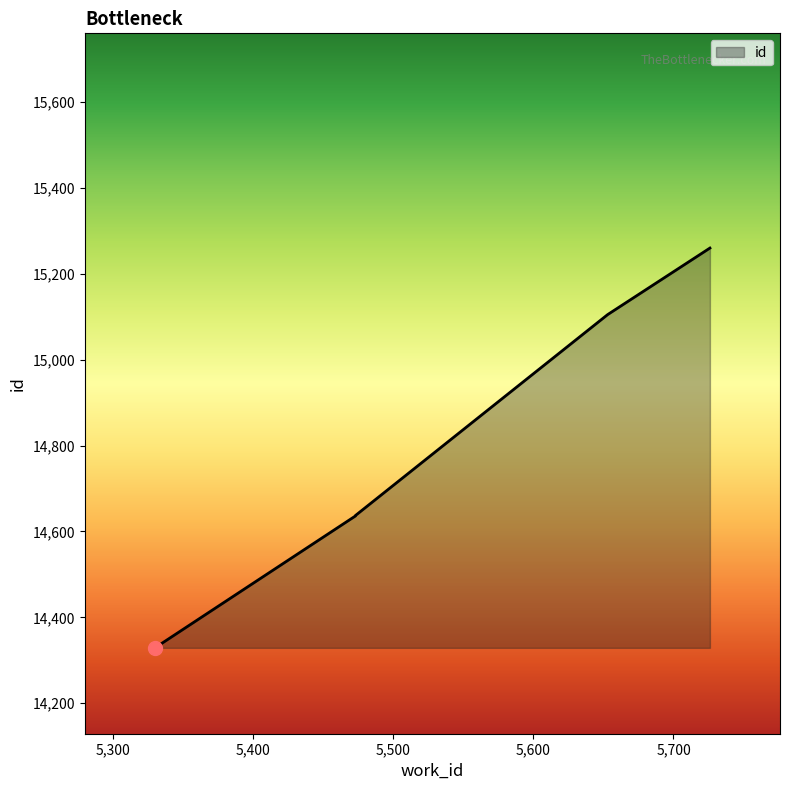

The chart shows a value of 14636 at 5473. True or false?

True